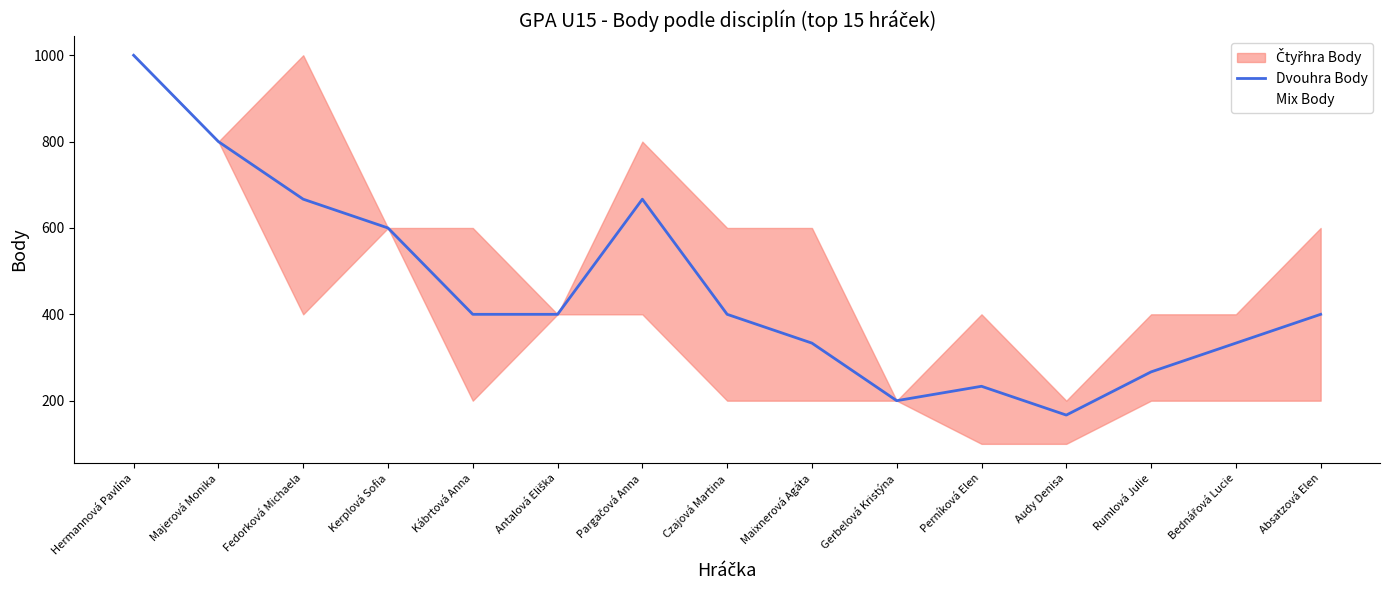

The Mix Body series shows 1676.6 at Hermannová Pavlína. True or false?

False